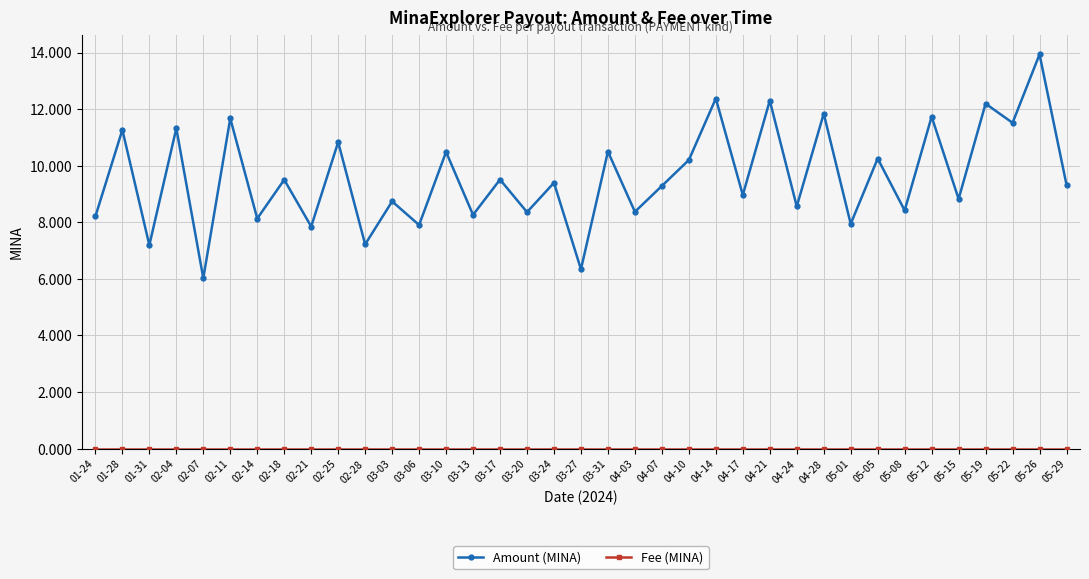

Which series has the largest total across all categories?

Amount (MINA)